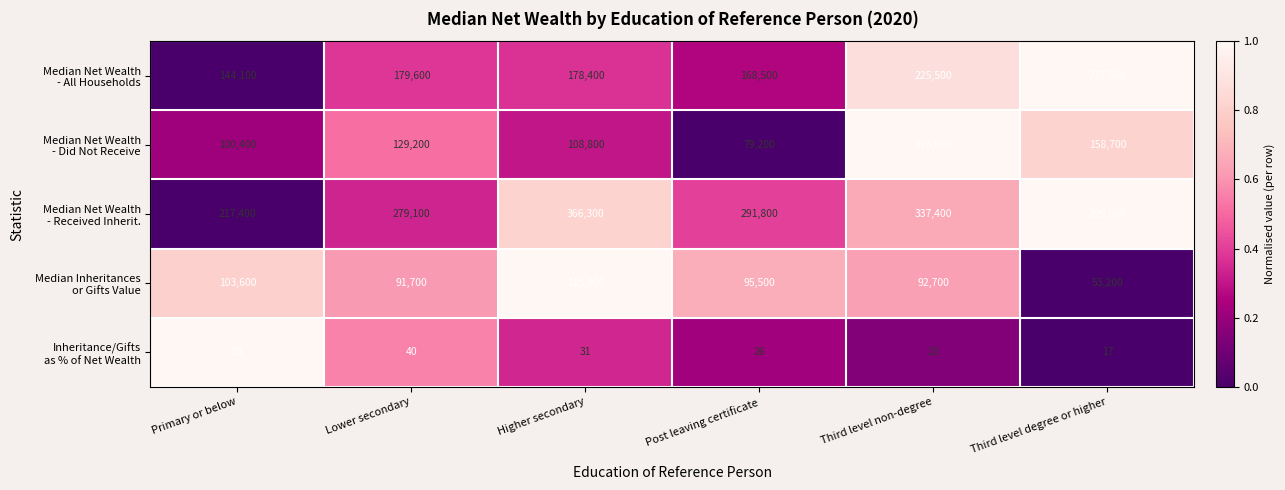

What is the spread (max minus min) of values at Post leaving certificate?

291774